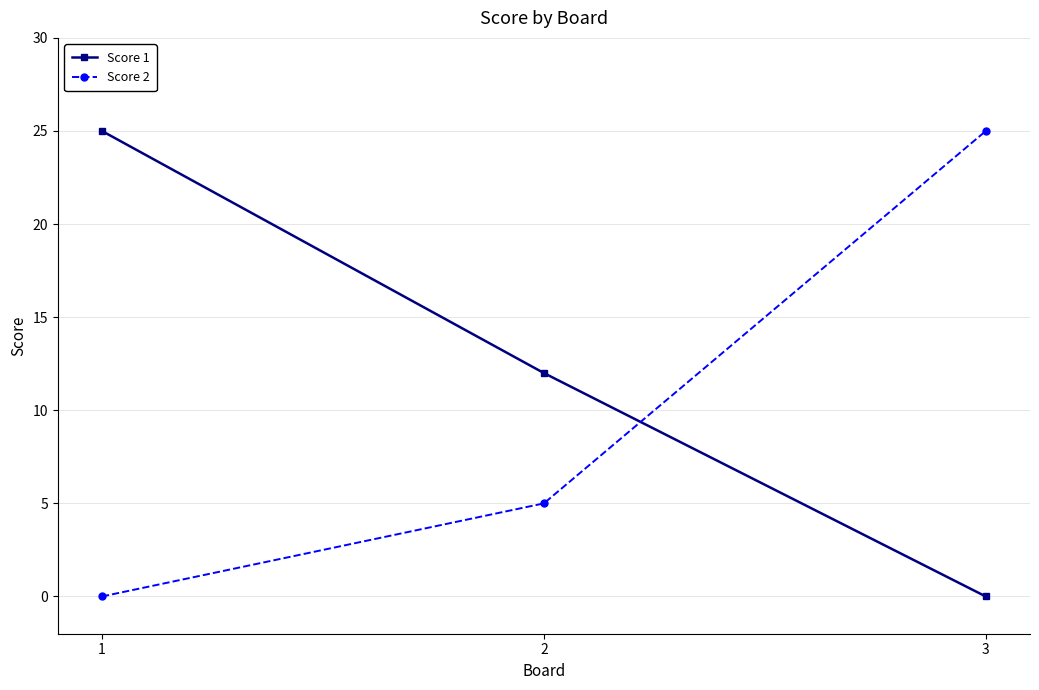

What is the spread (max minus min) of values at 2?

7